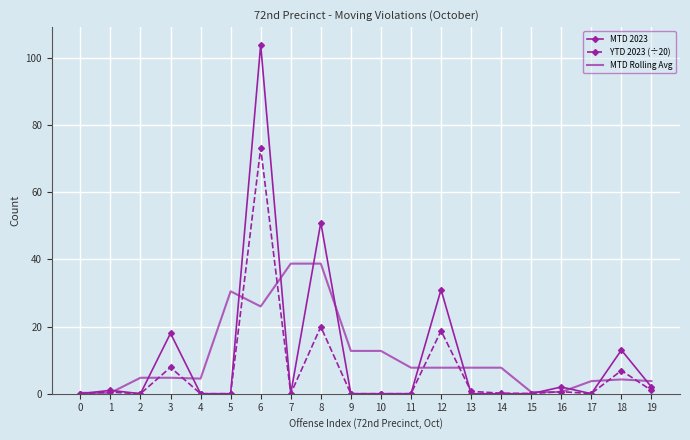

Between 6 and 9, which series saw the biggest shift?

MTD 2023